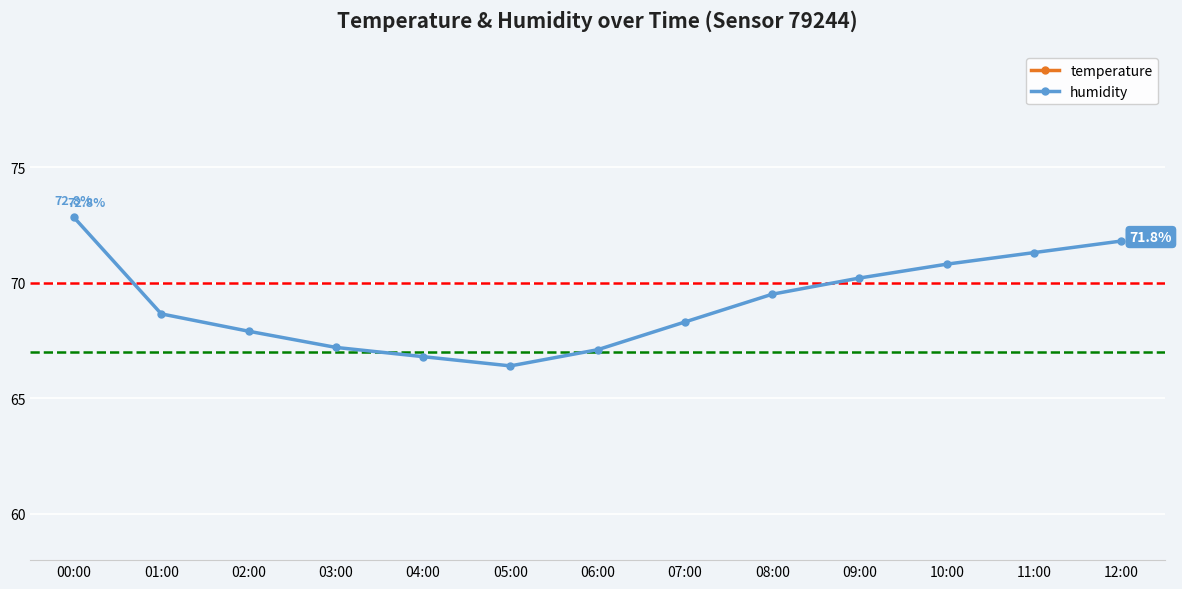

What is the difference between the maximum and second lowest values in the humidity series?

6.0